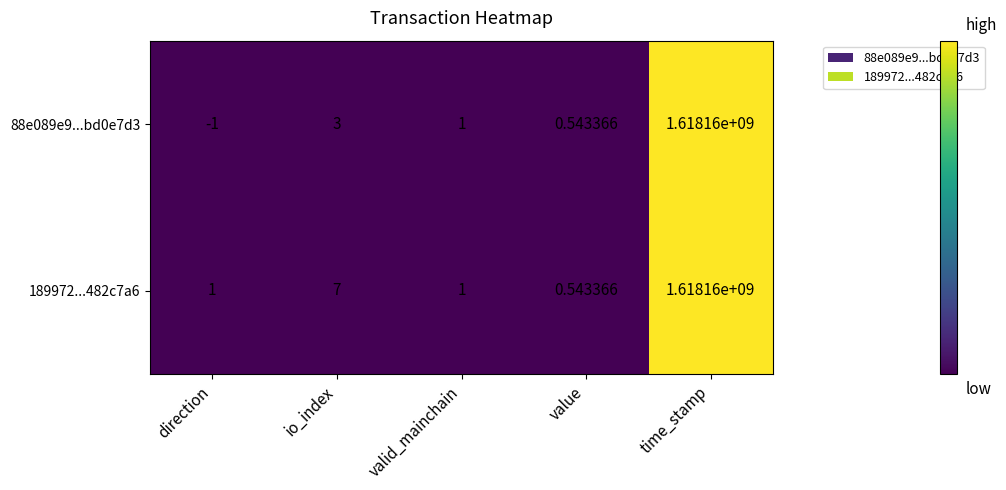

At which category does the chart reach its peak across all series?

time_stamp